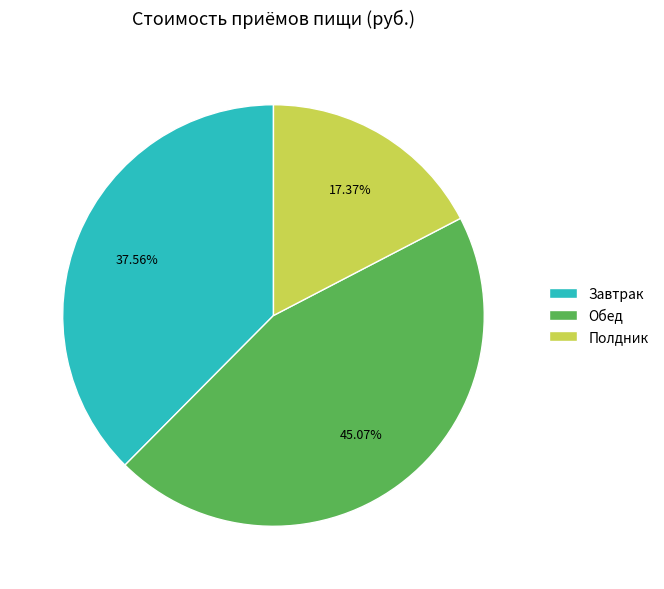

Do Полдник and Обед together represent more than half of the pie?

Yes